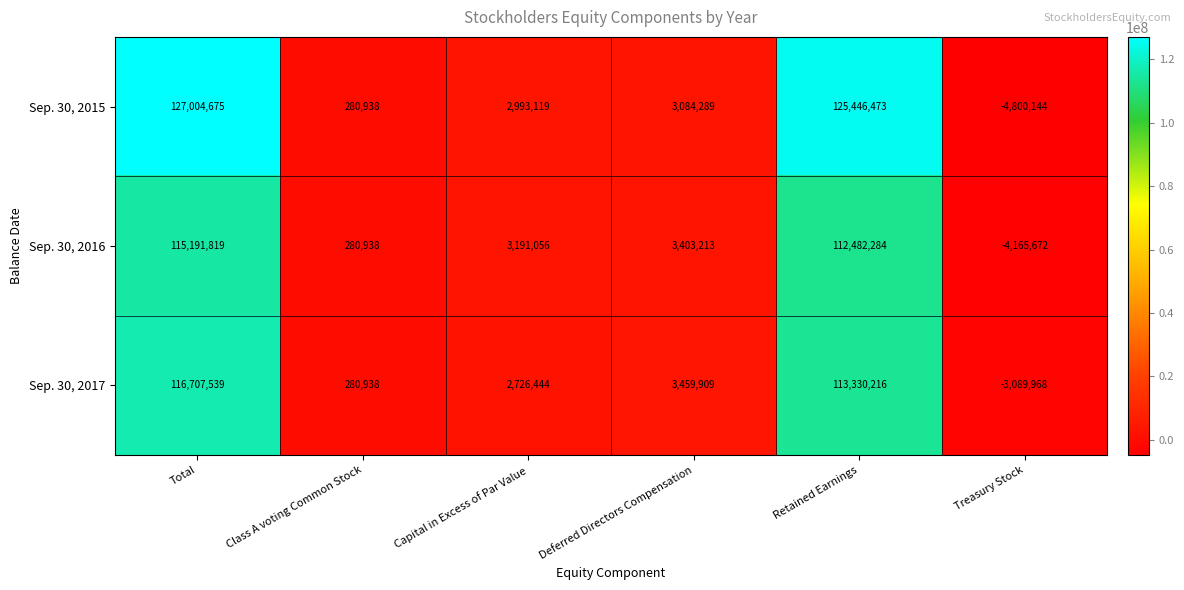

What is the difference between the highest and lowest values at Total?

11812856